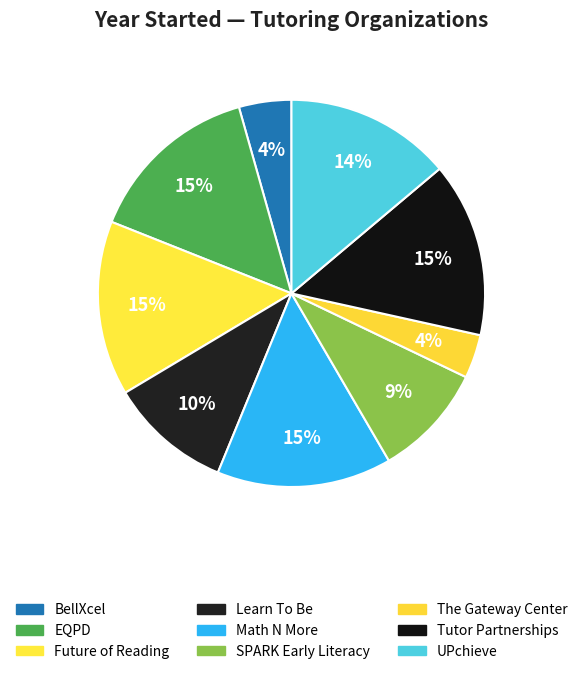

To the nearest percent, what is the average slice percentage?

11%